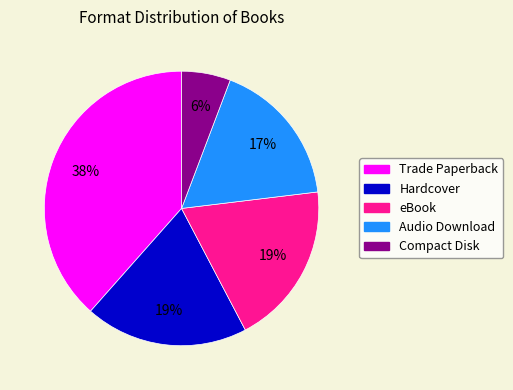

What is the smallest slice in the pie chart?

Compact Disk